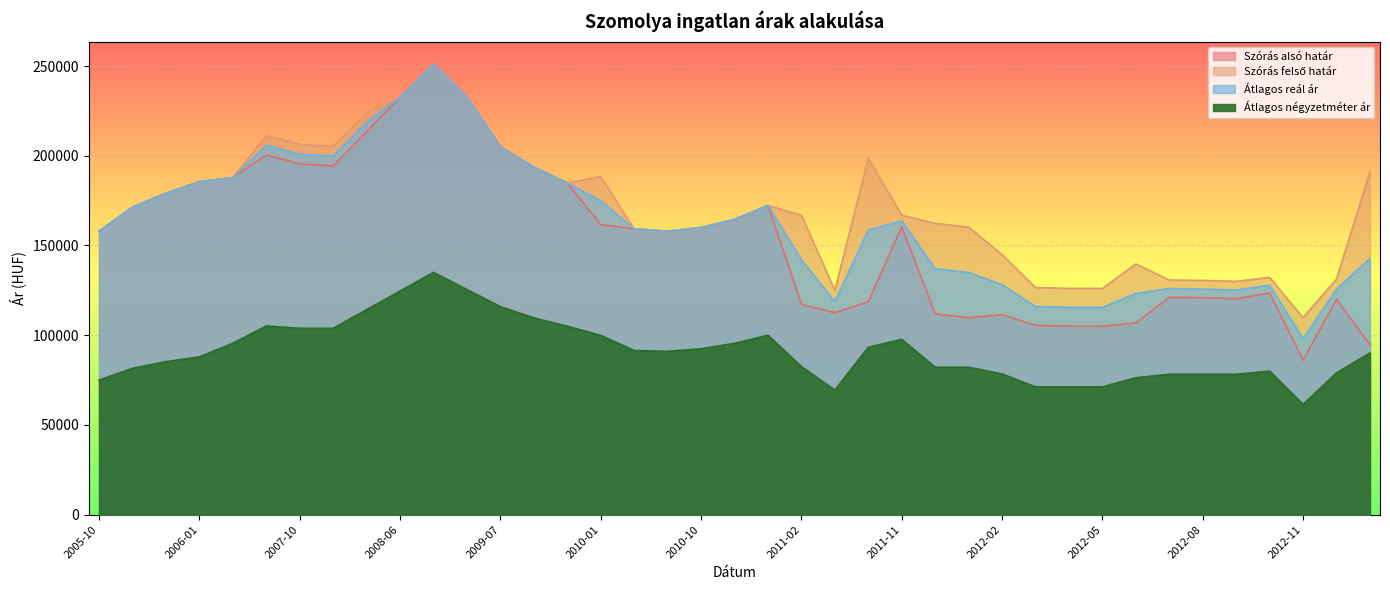

What is the lowest value of the Átlagos reál ár series?

97947